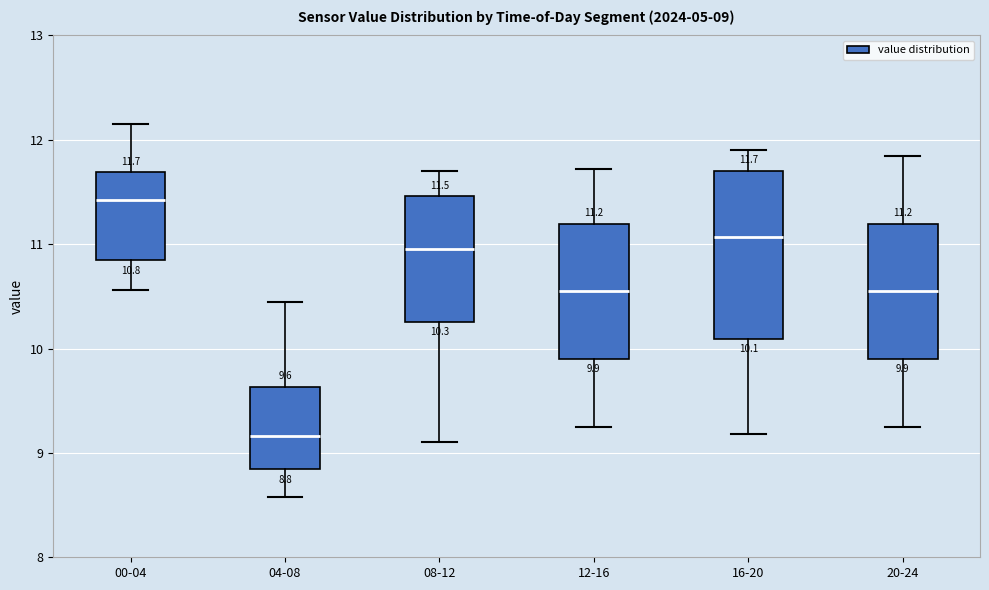

Which box is the tallest, from its lower edge to its upper edge?

16-20